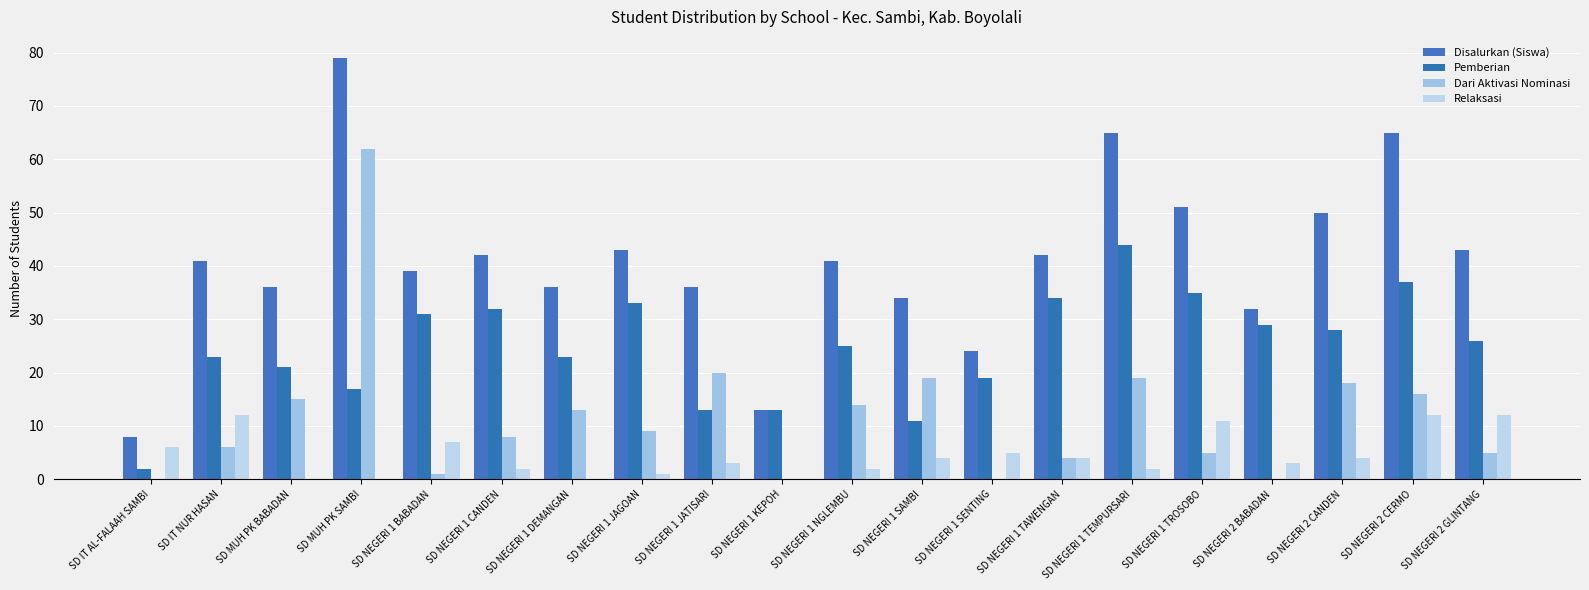

The Relaksasi series shows 12 at SD NEGERI 2 CERMO. True or false?

True